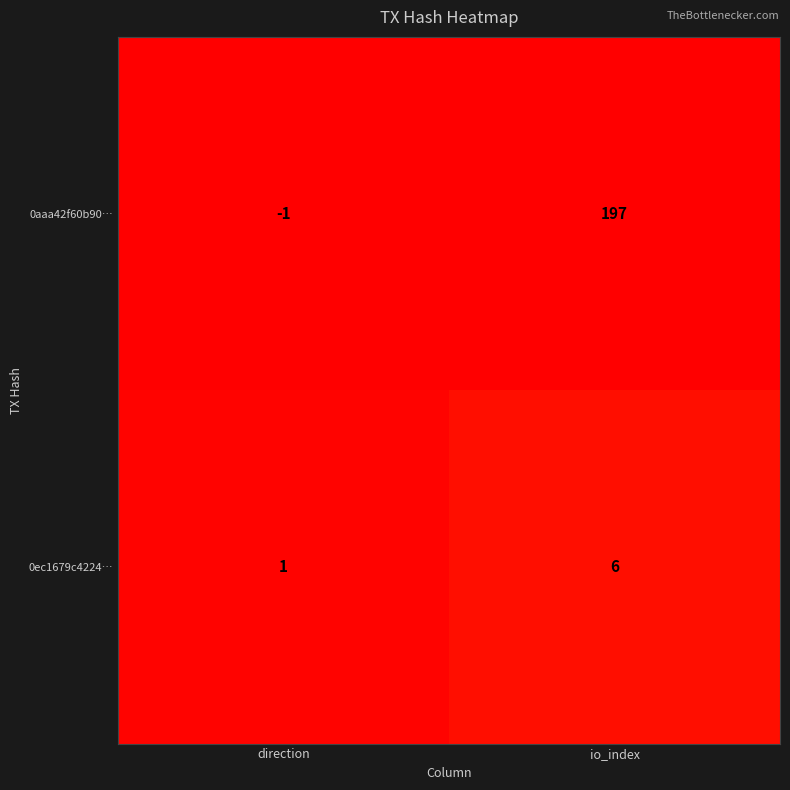

Rank the series by their maximum value, from highest to lowest.

0aaa42f60b90…, 0ec1679c4224…